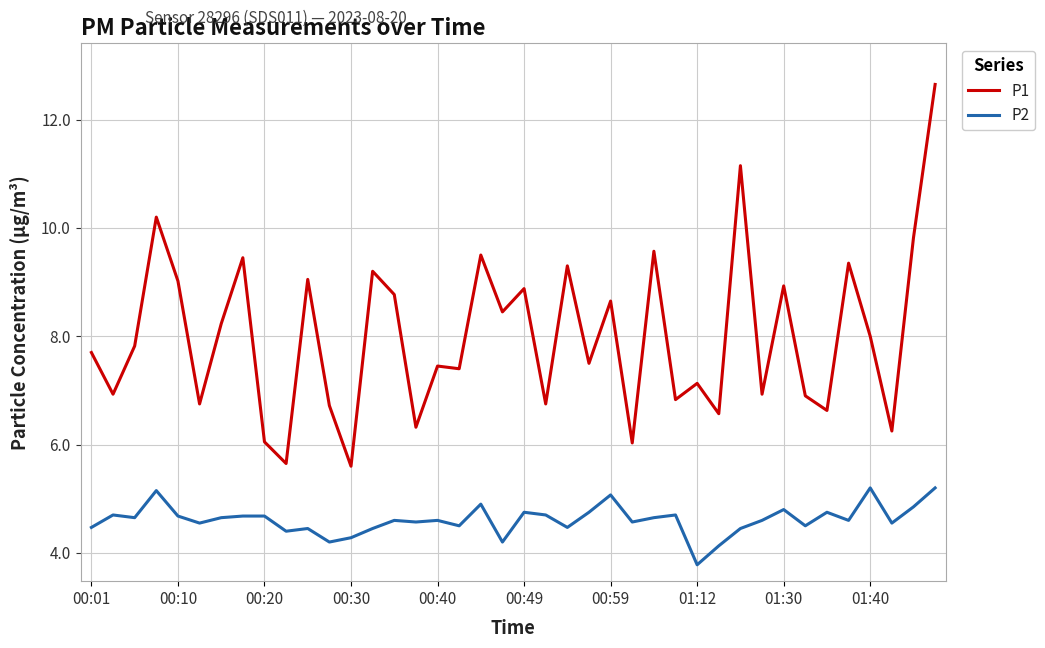

What is the difference between the maximum and minimum values in the P2 series?

1.4